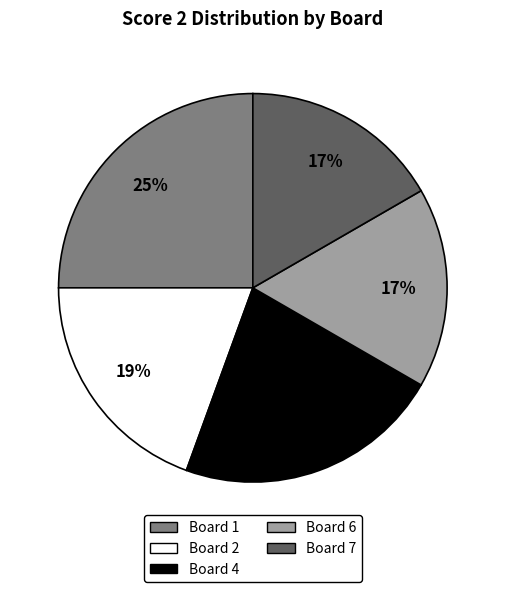

To the nearest percent, what is the difference between the largest and smallest slice percentages?

8%